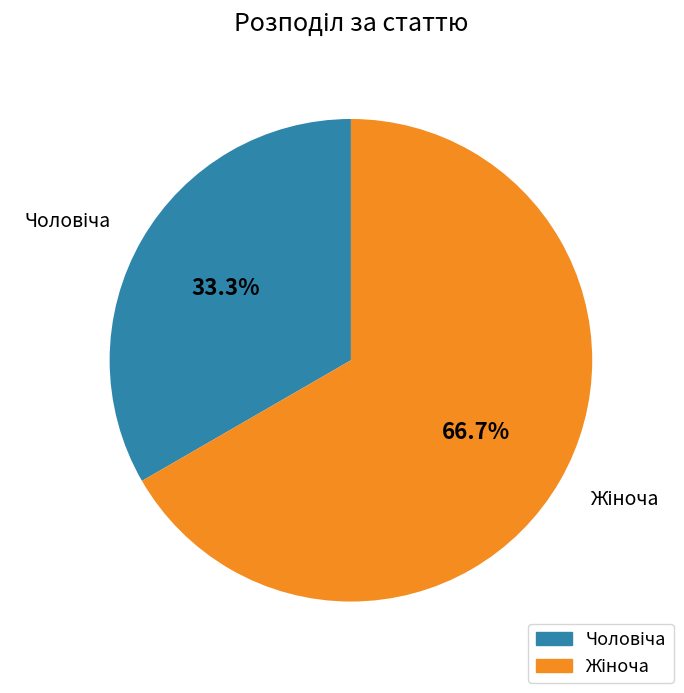

How many segments does this pie chart have?

2